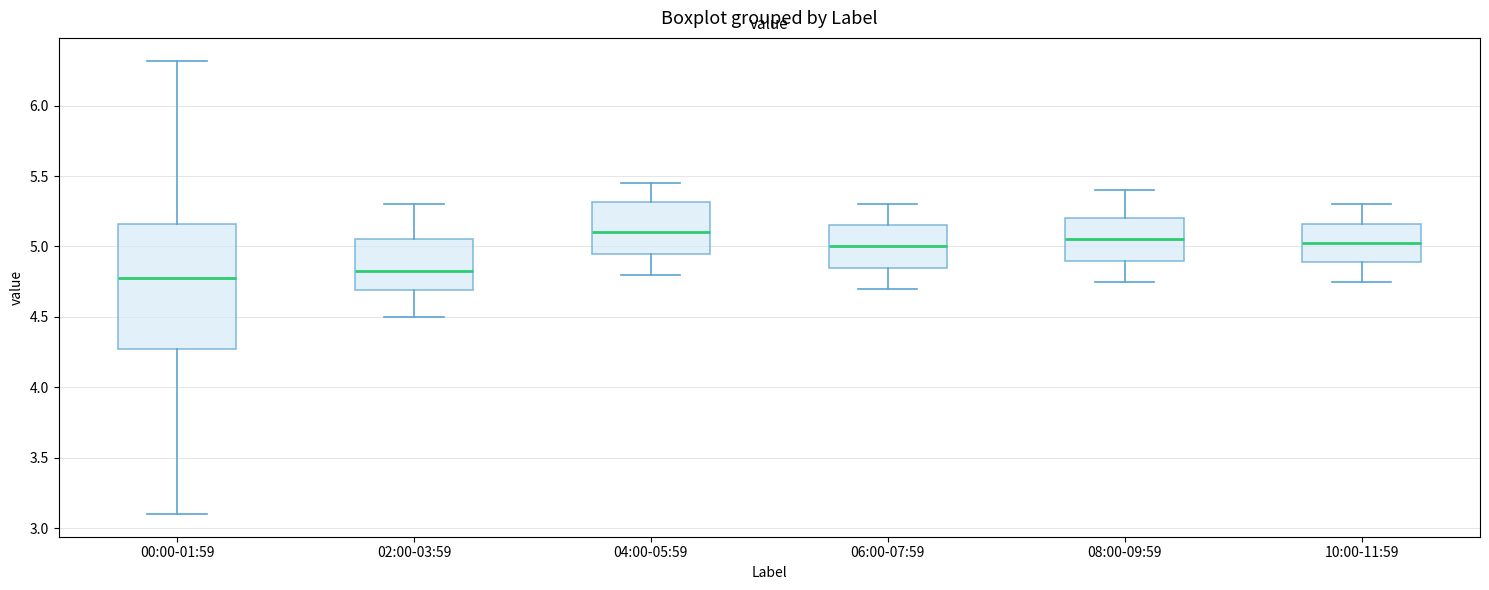

Reading left to right, transcribe this box plot: for each box, give where its median line is, the range the box spans, and where its two whiskers end, as read against the y-axis. The values are not printed on the chart, so give them approximately, as read against the axis.

00:00-01:59: median 4.80, box 4.30 to 5.15, whiskers 3.10 to 6.30
02:00-03:59: median 4.85, box 4.70 to 5.05, whiskers 4.50 to 5.30
04:00-05:59: median 5.10, box 4.95 to 5.30, whiskers 4.80 to 5.45
06:00-07:59: median 5.00, box 4.85 to 5.15, whiskers 4.70 to 5.30
08:00-09:59: median 5.05, box 4.90 to 5.20, whiskers 4.75 to 5.40
10:00-11:59: median 5.05, box 4.90 to 5.15, whiskers 4.75 to 5.30